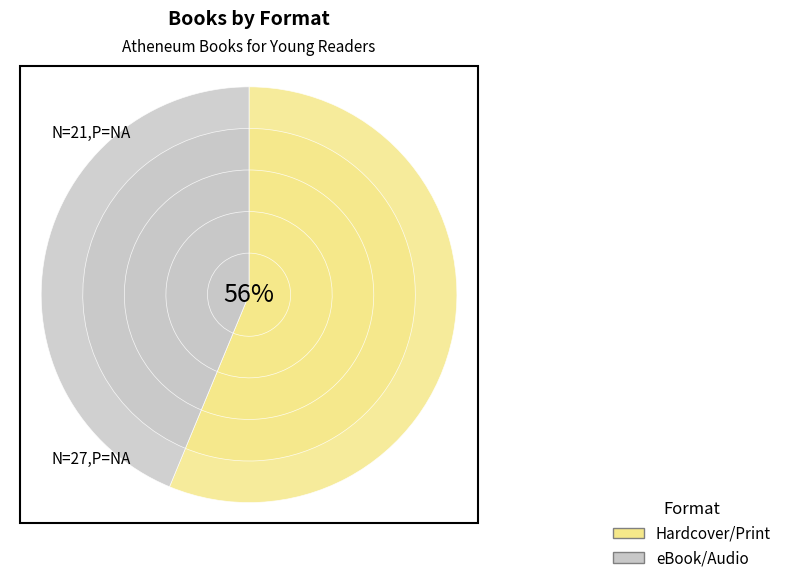

Is the sum of Other and eBook greater than half?

No